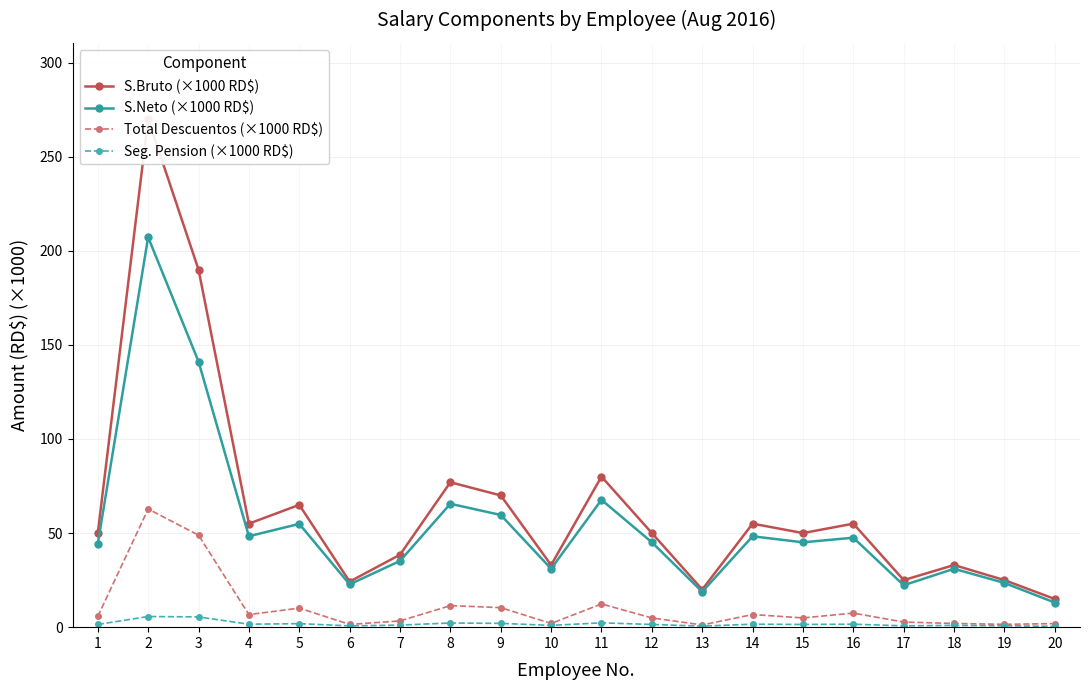

What is the smallest value displayed?

0.4